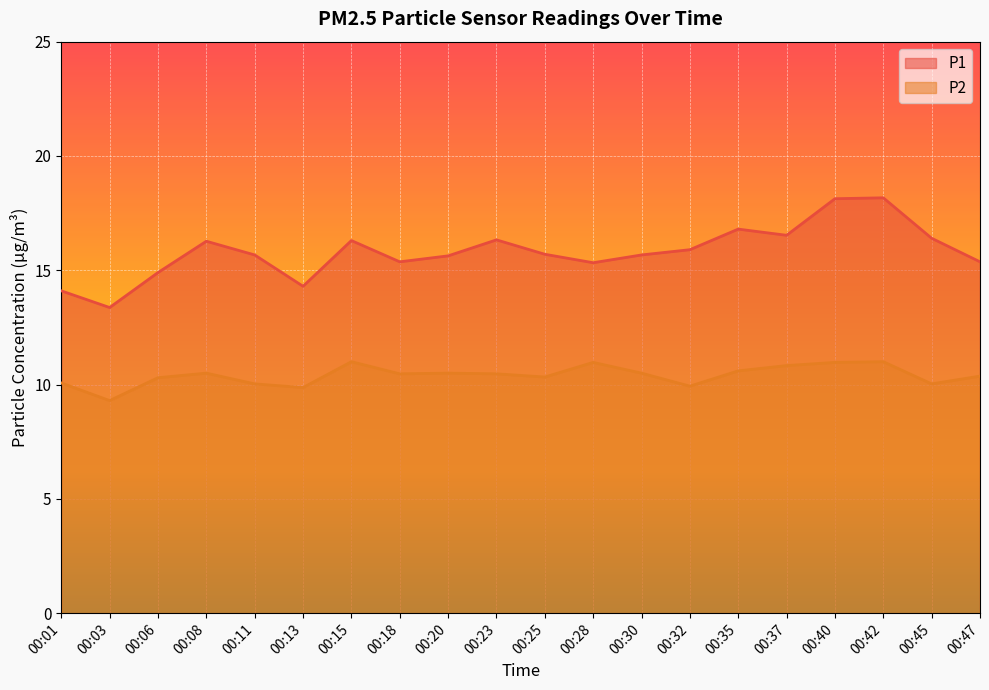

At how many categories does at least one series exceed 12?

20